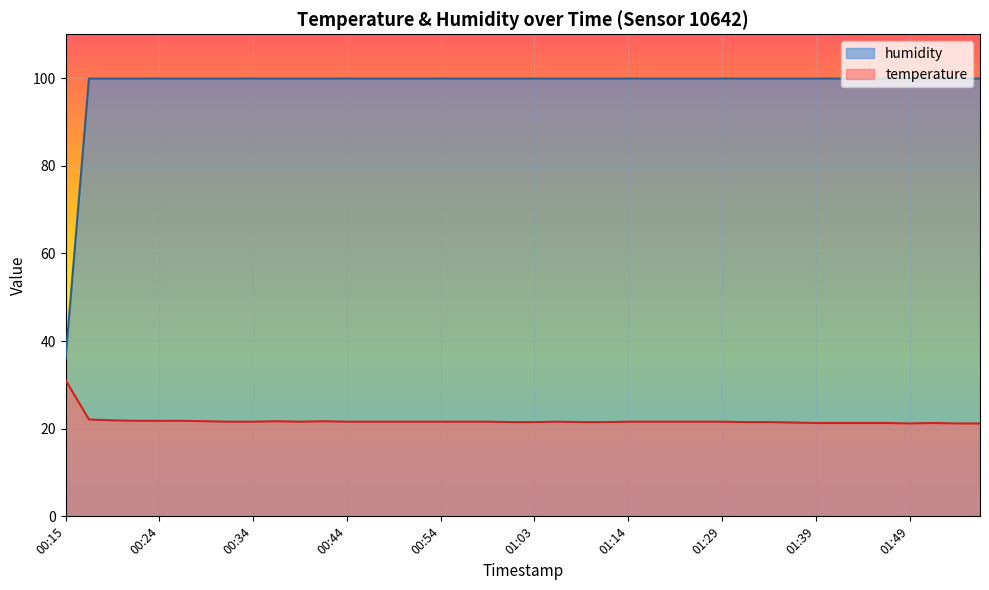

Is it true that temperature equals 5.7 at 01:16?

False